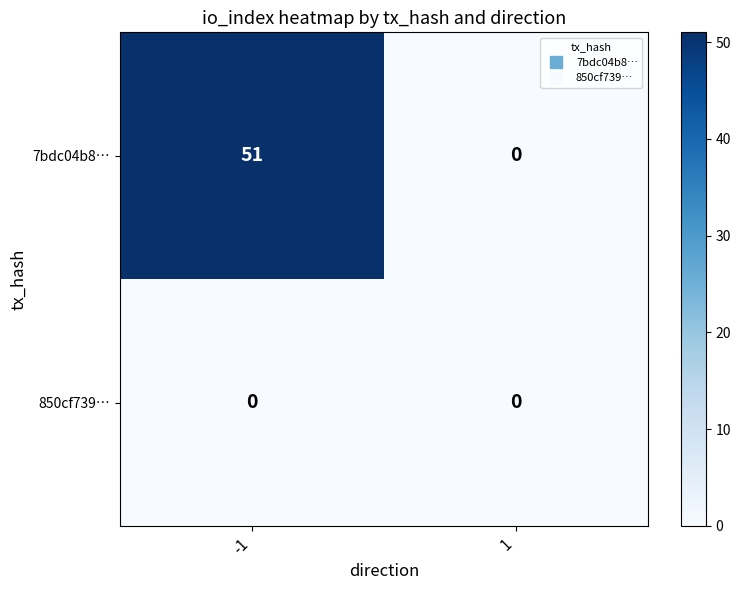

Rank the series at -1 from lowest to highest value.

850cf739…, 7bdc04b8…